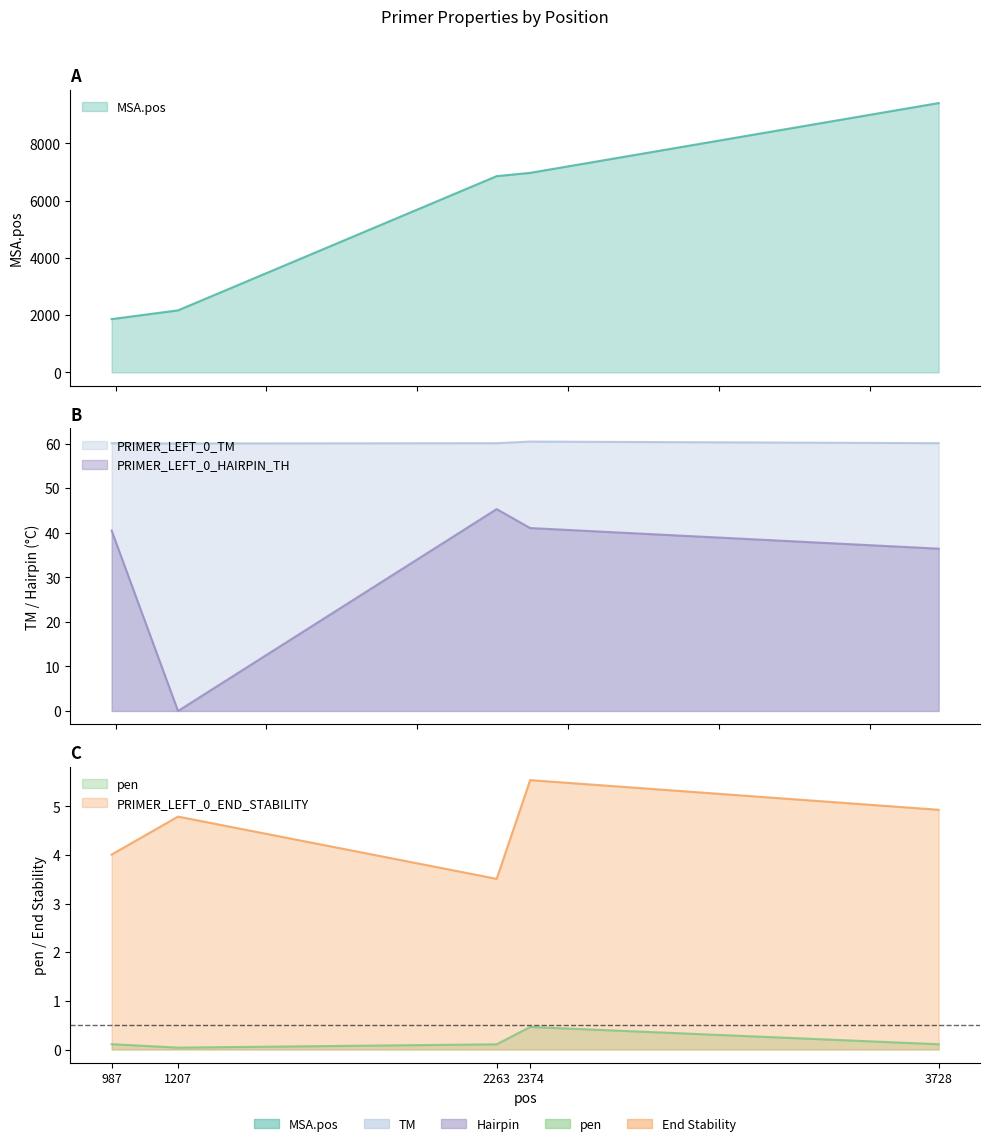

What is the total value across all series at 2374?

7078.5